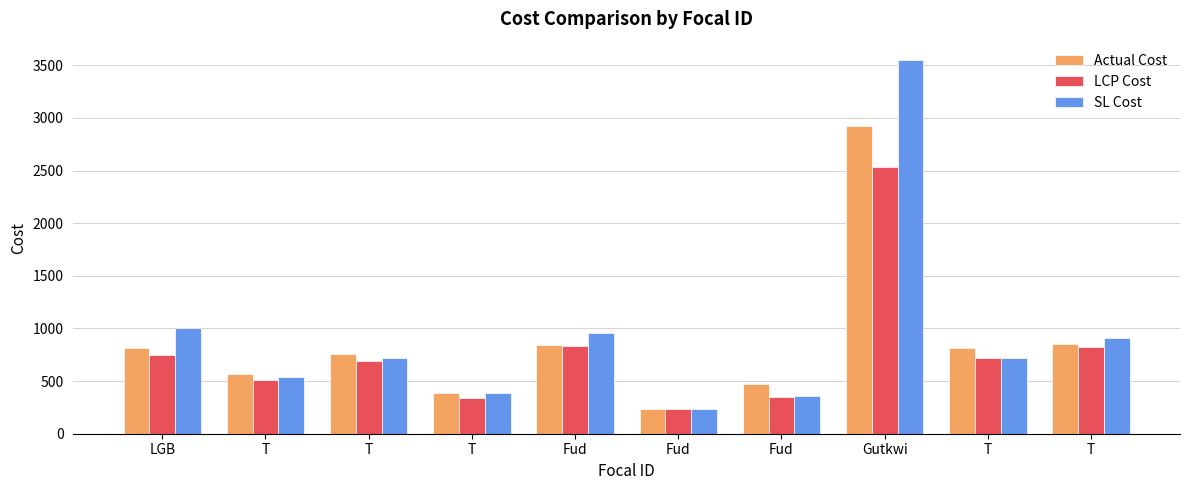

Which series has the widest spread of values?

SL Cost